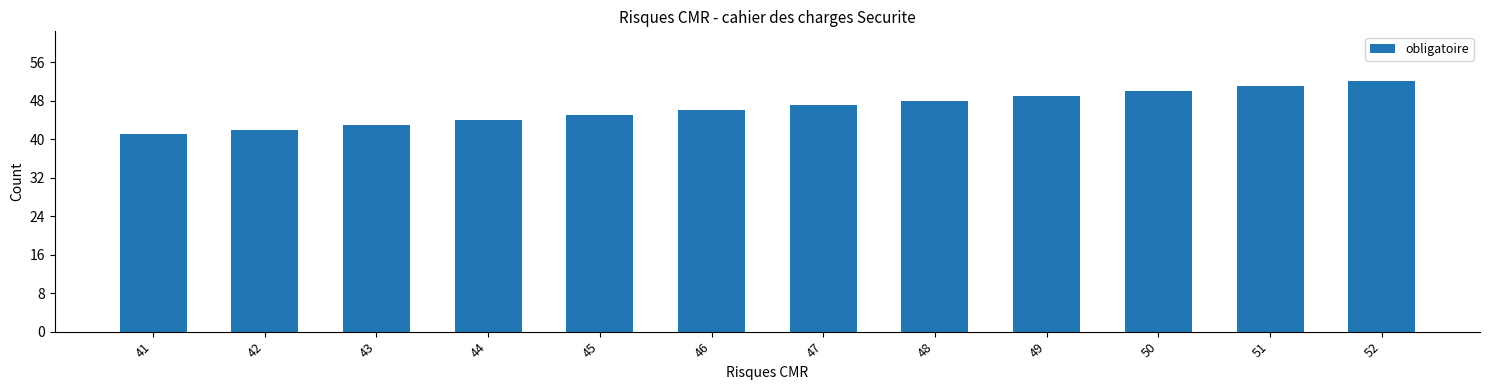

How many values are below 47?

6